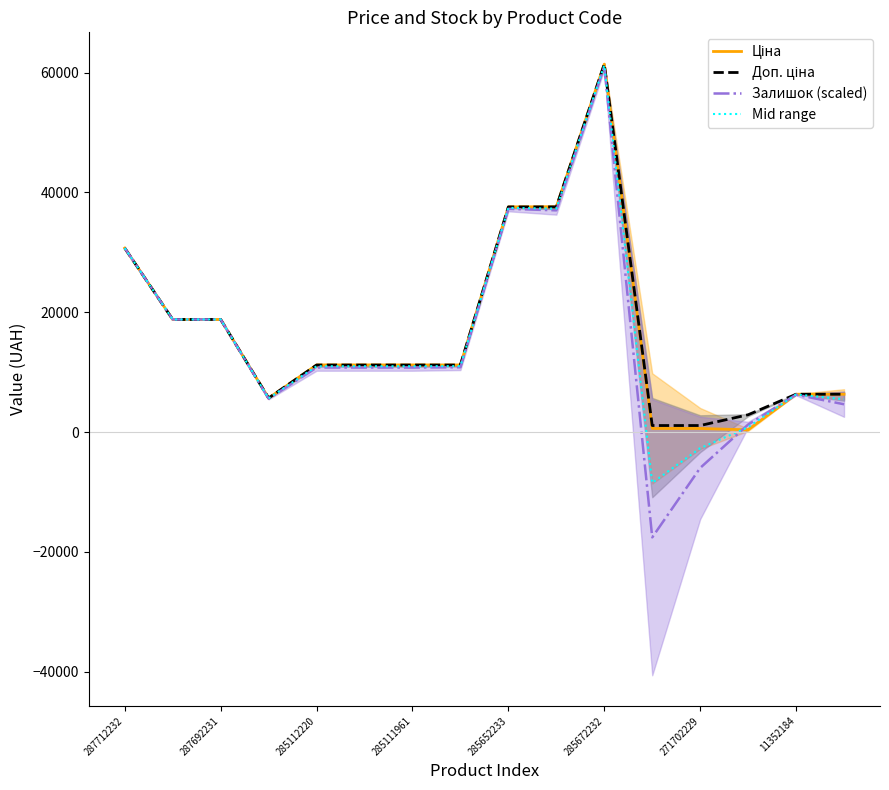

How many times do Mid range and Ціна cross each other?

2